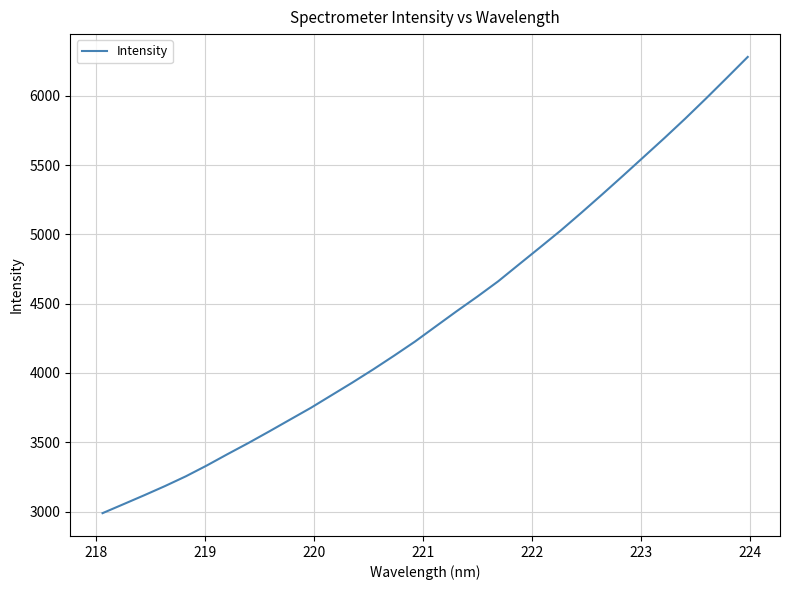

True or false: there are more than 0 points higher than both neighbors.

False